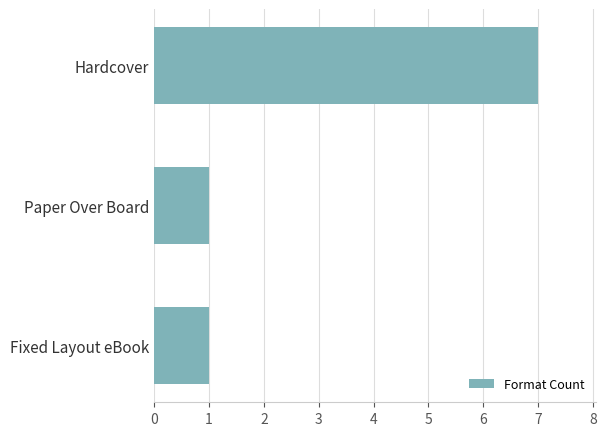

What is the change in value from Paper Over Board to Hardcover?

+6